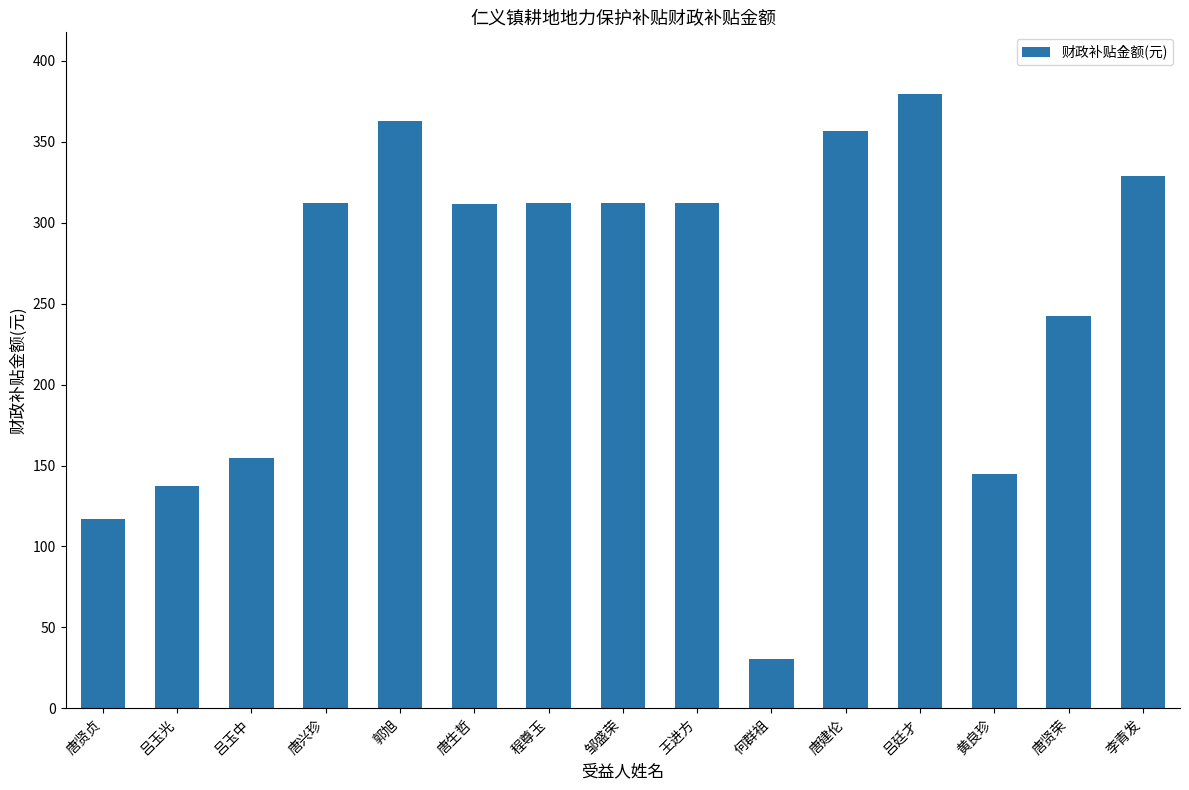

What is the label of the 10th bar from the left?

何群祖